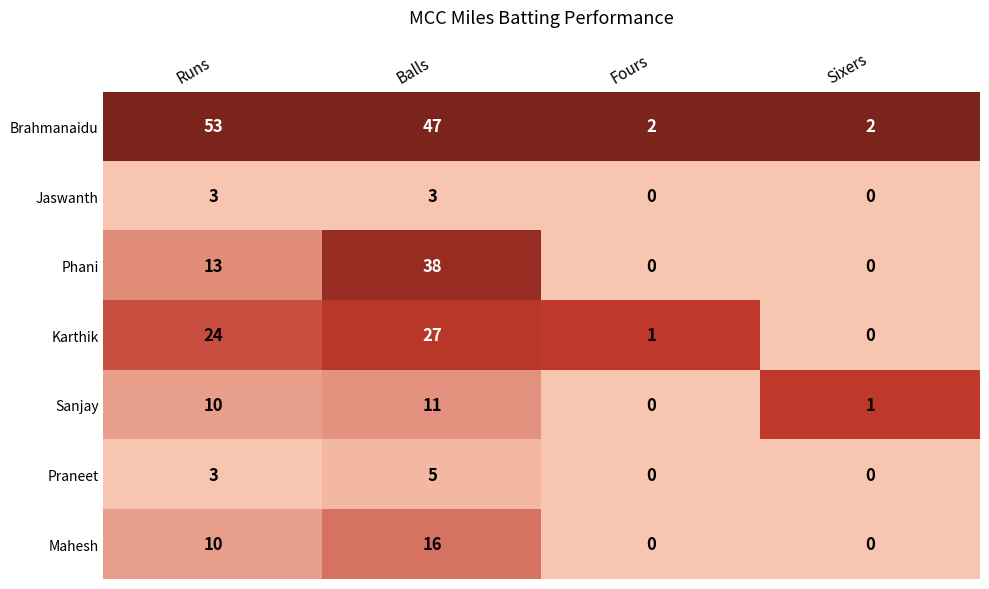

How many series are shown in this chart?

7